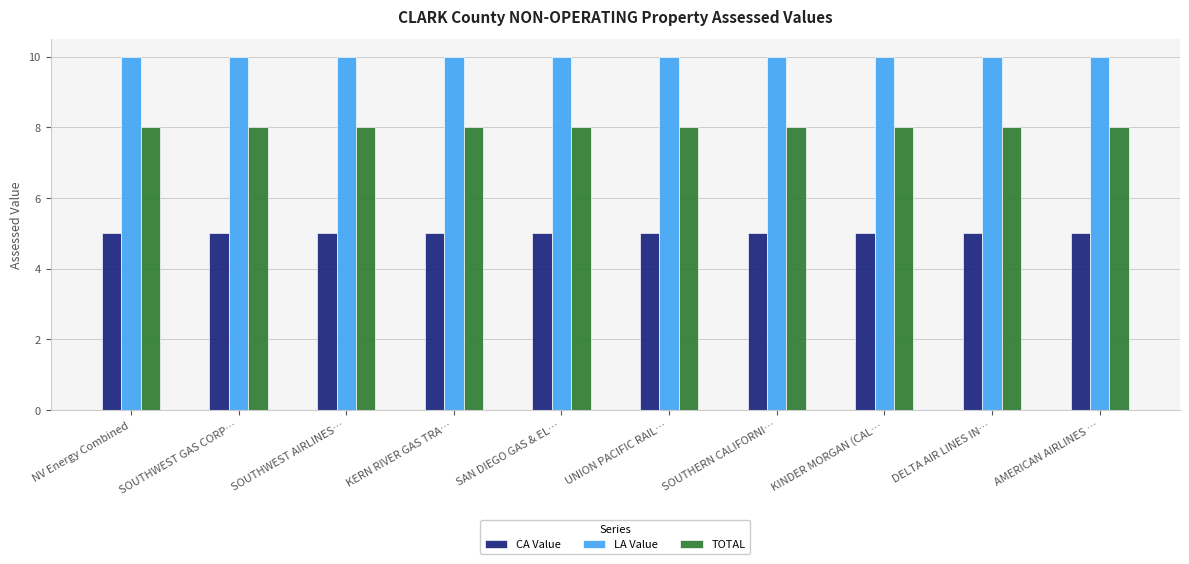

What is the smallest value displayed?

5